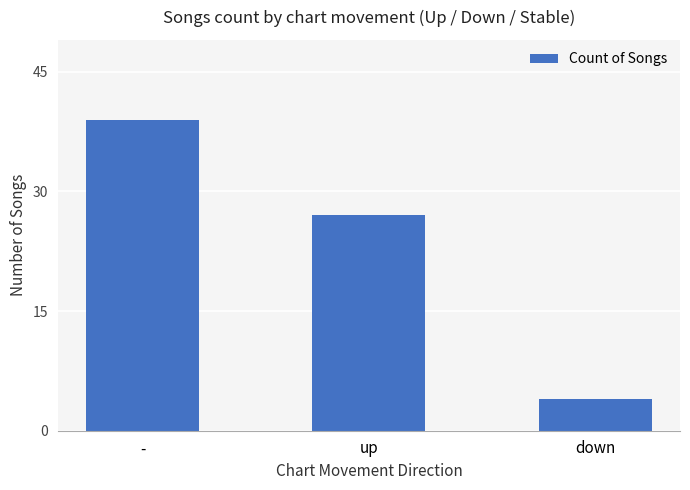

Is it true that the value at - is 39?

True